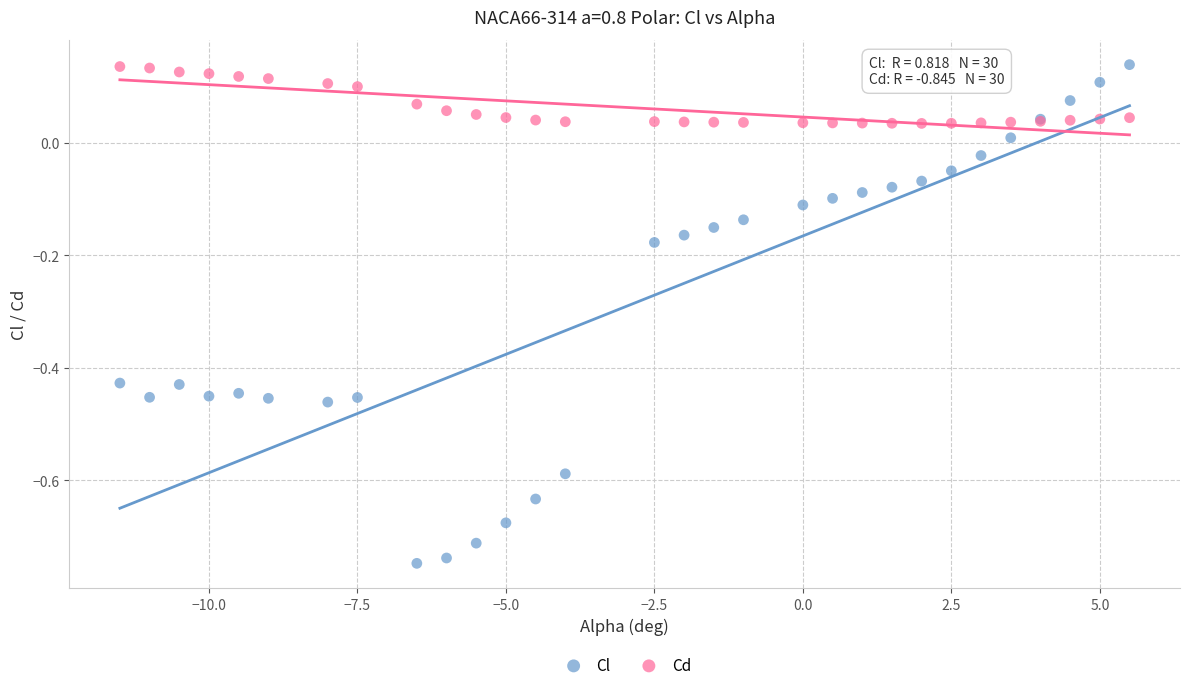

Which series reaches the minimum Y coordinate?

Cl